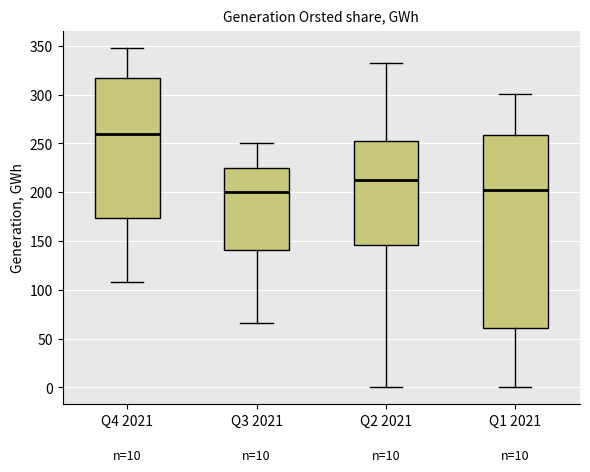

Which box has the highest median line?

Q4 2021